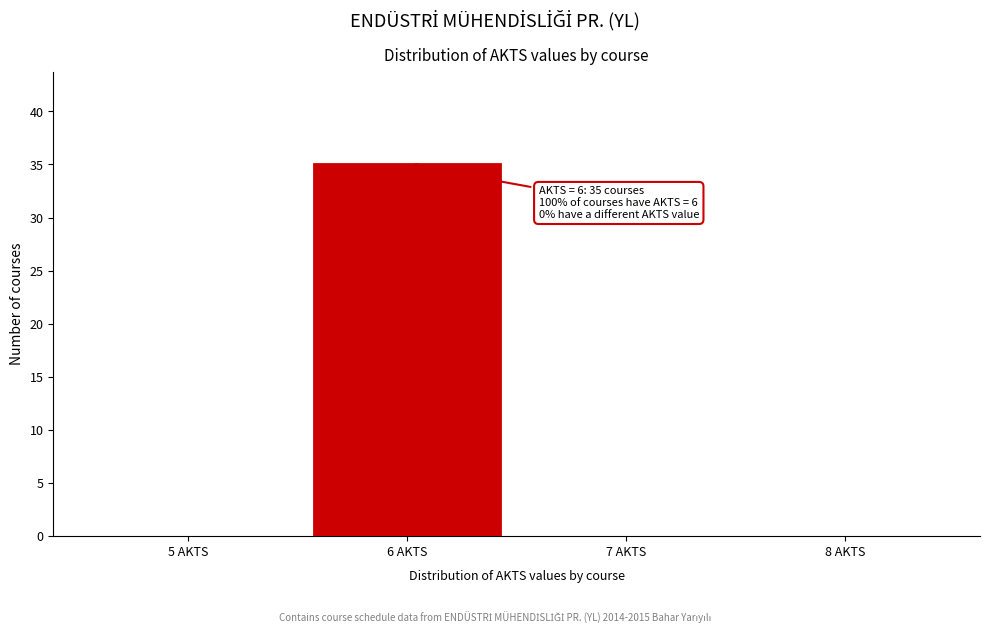

Which range on the x-axis has the tallest bar?

5.5 to 6.5